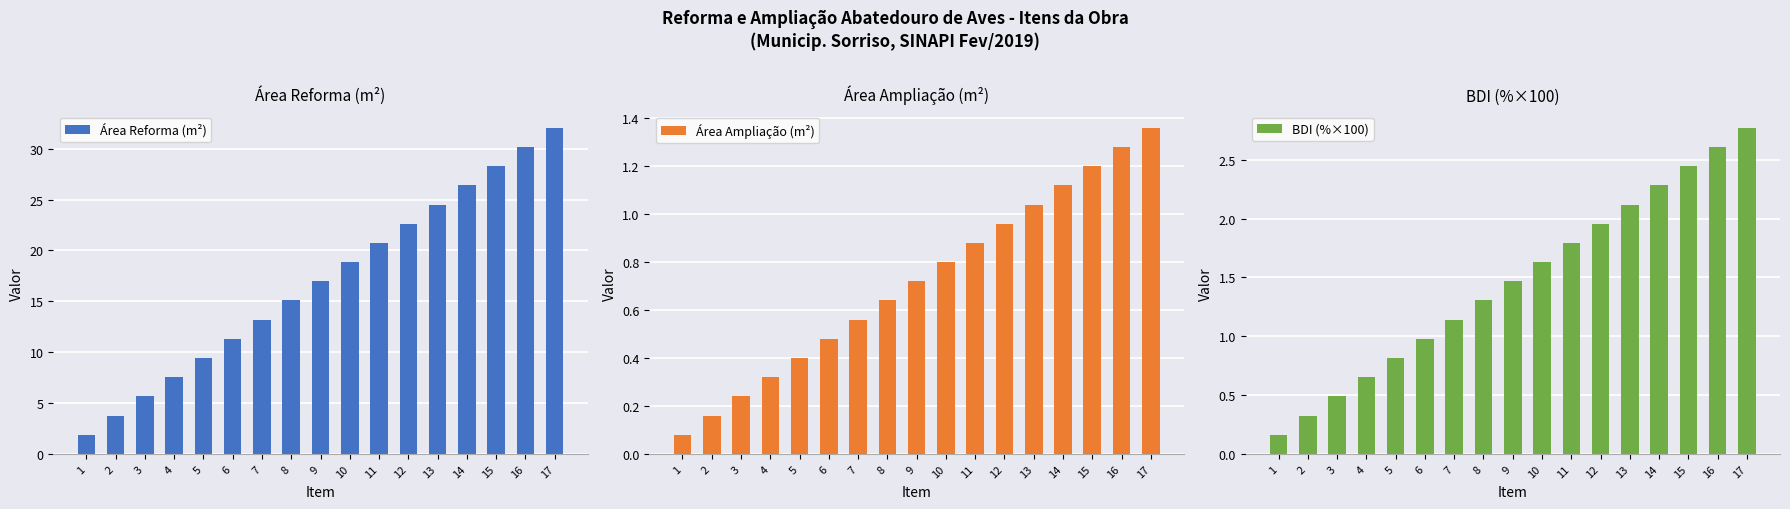

What is the value of the Área Reforma (m²) bar at the 12th from the left?

22.6